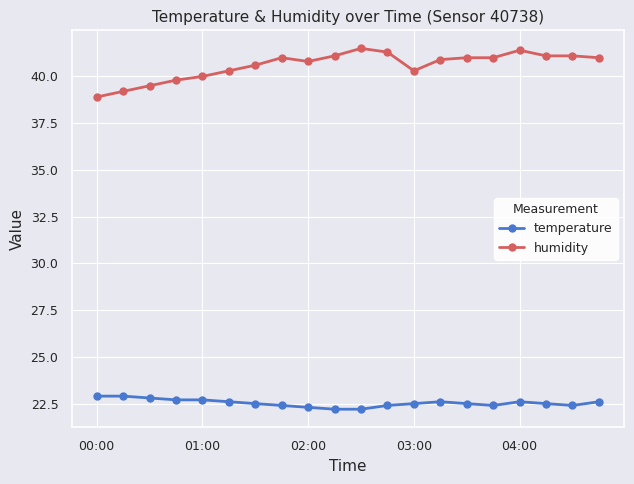

What is the greatest value displayed?

41.5